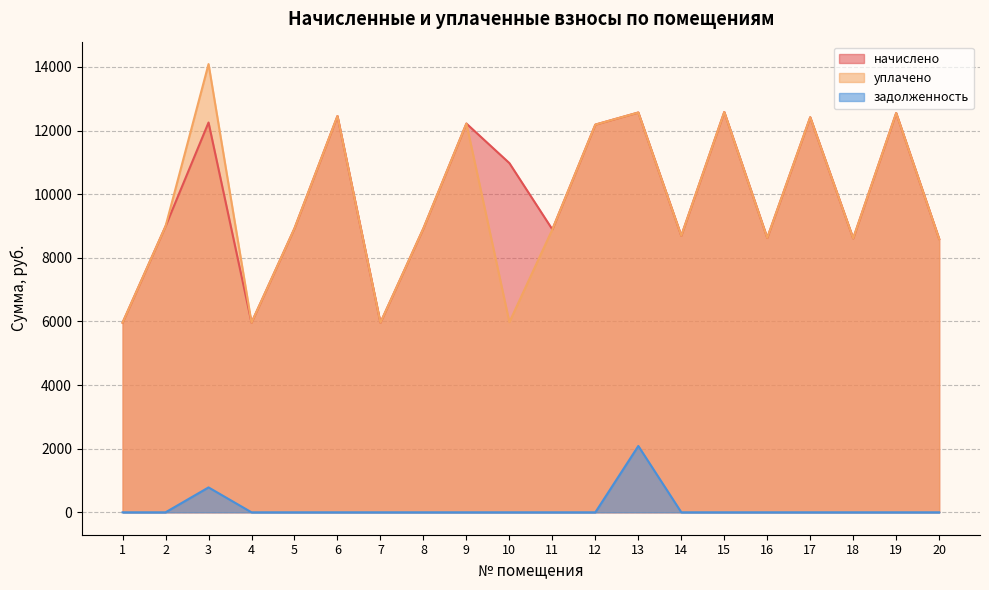

What is the total value across all series at 19?

25105.0